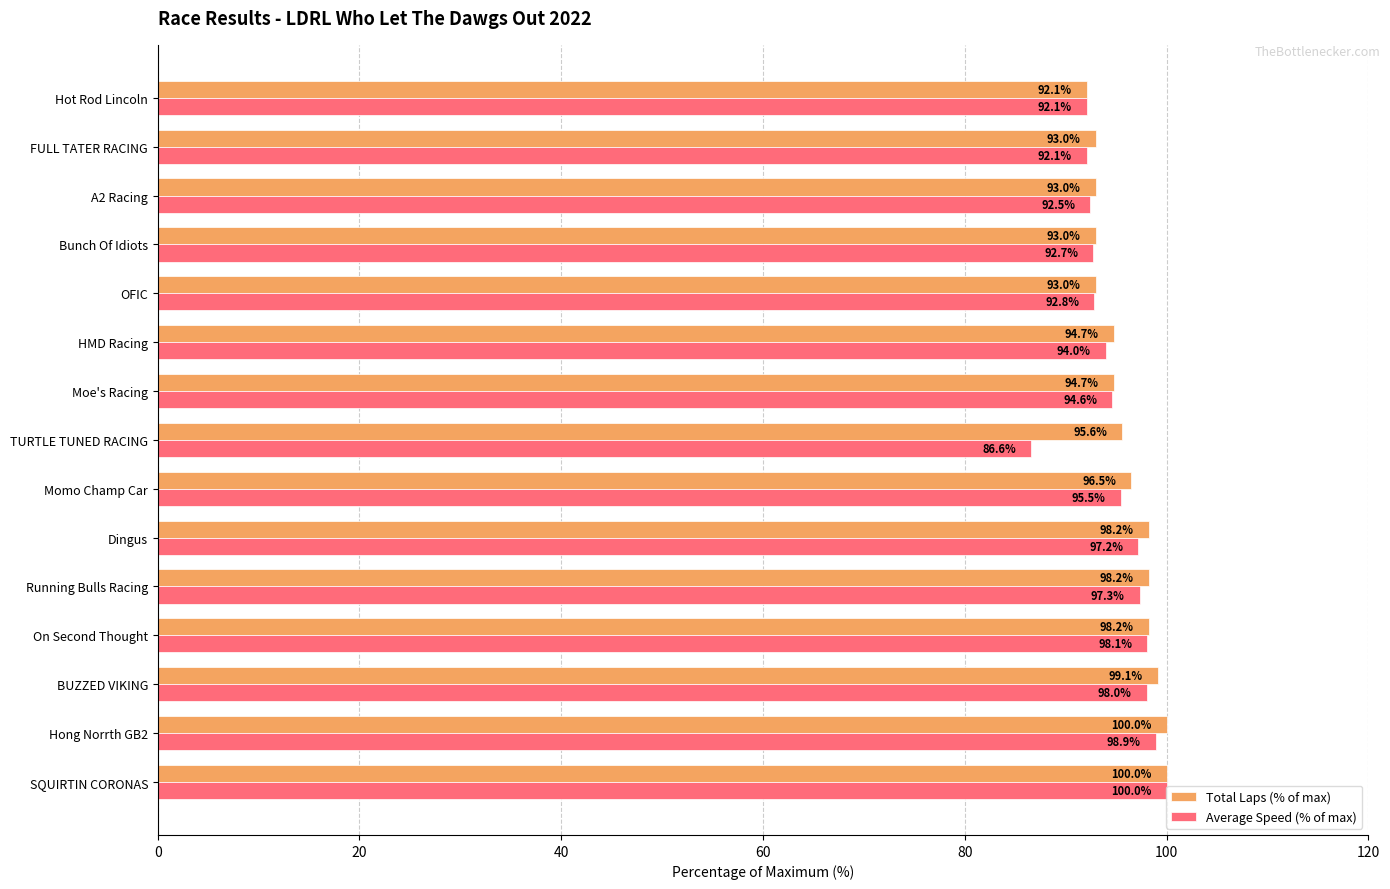

What is the spread (max minus min) of values at HMD Racing?

0.7